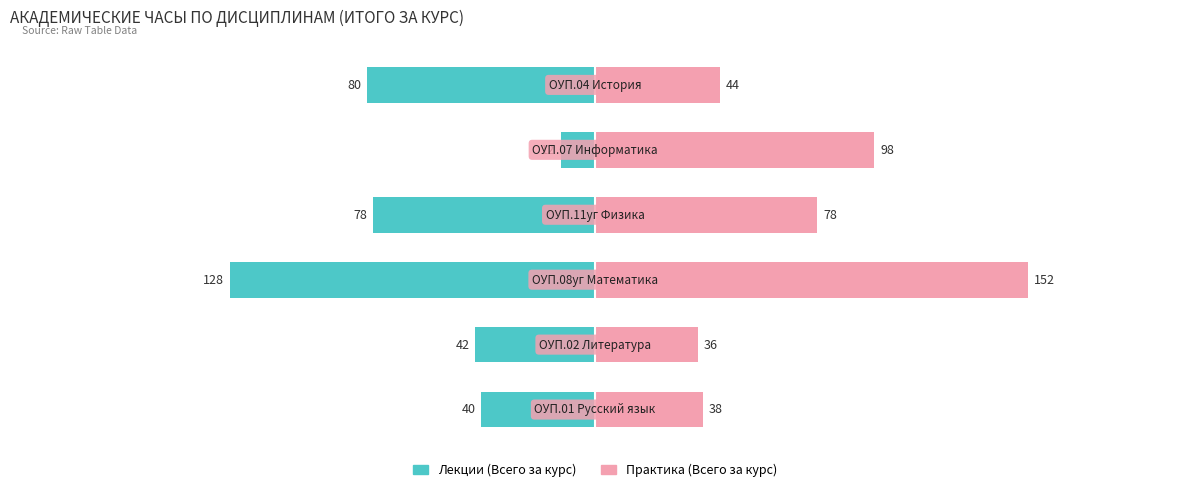

Is it true that Практика (Всего за курс) equals 78 at 3?

True